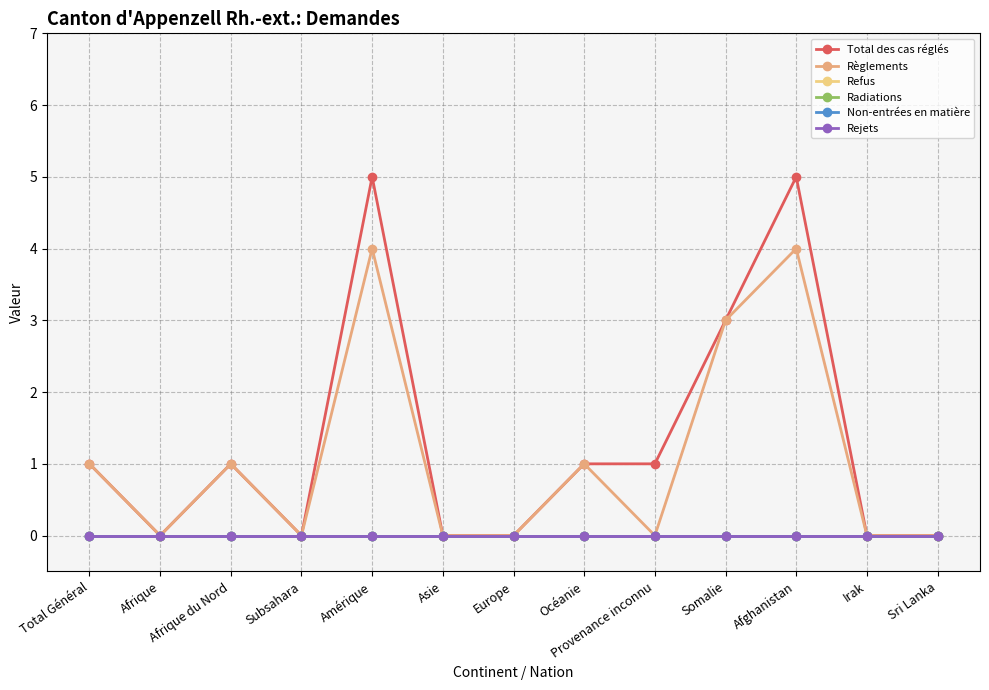

True or false: Total des cas réglés and Non-entrées en matière intersect in this chart.

False